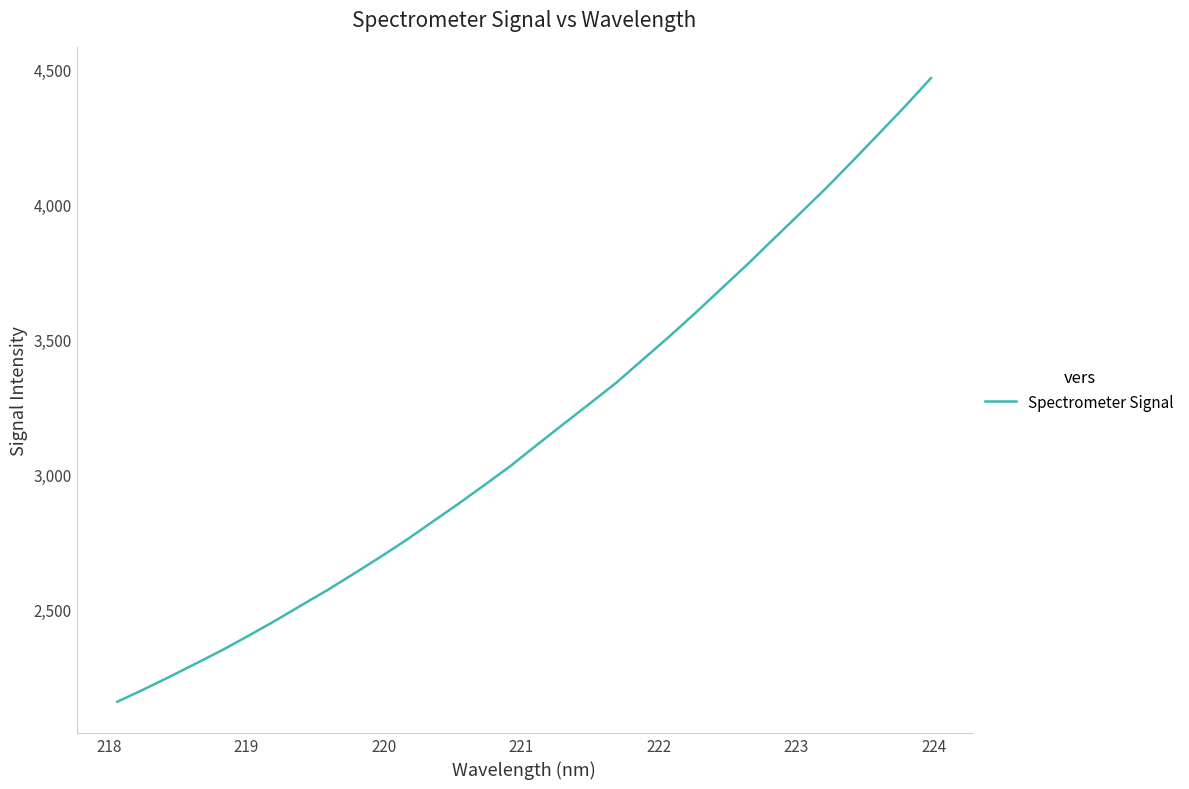

What is the minimum value shown in the chart?

2159.8